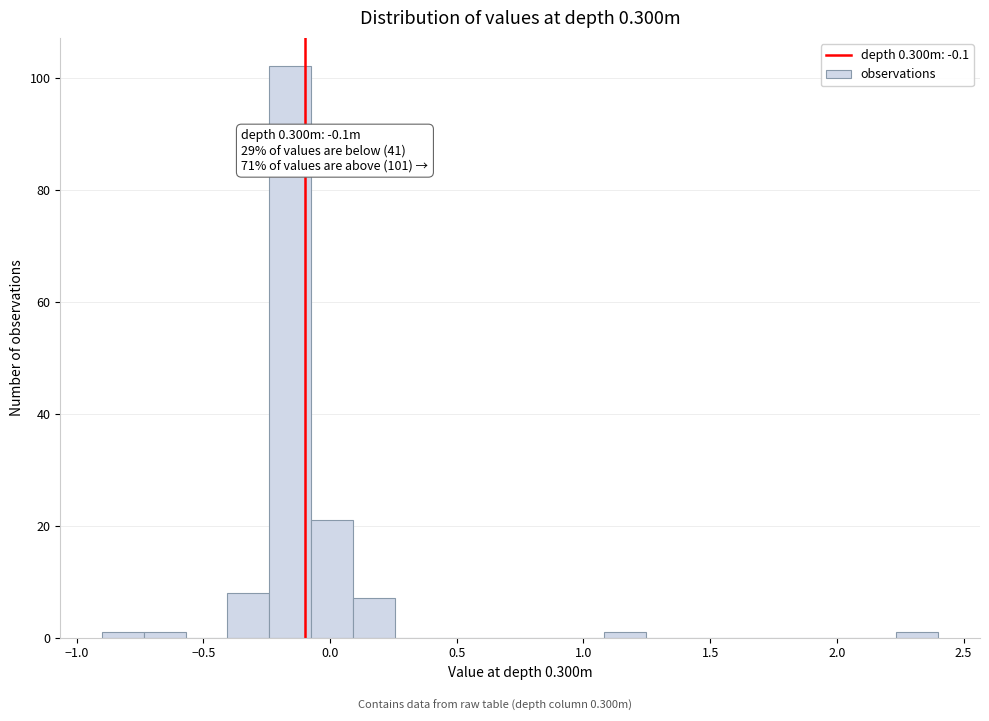

Around what value on the x-axis is the tallest bar? Give the approximate position of its centre, as read against the axis.

-0.15